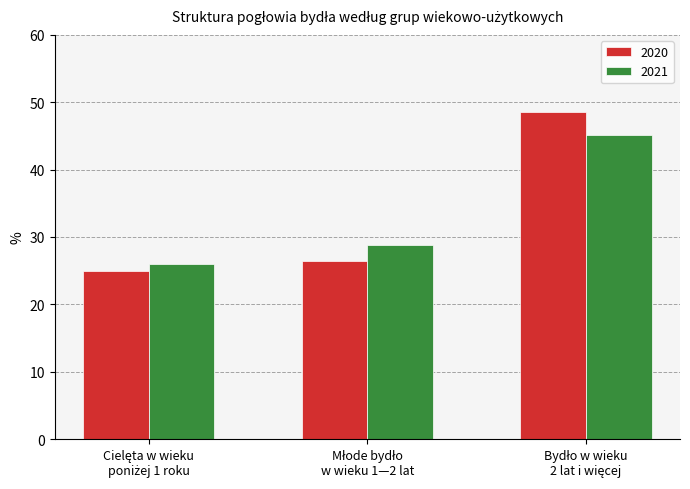

List the series in order of their peak value, highest first.

2020, 2021